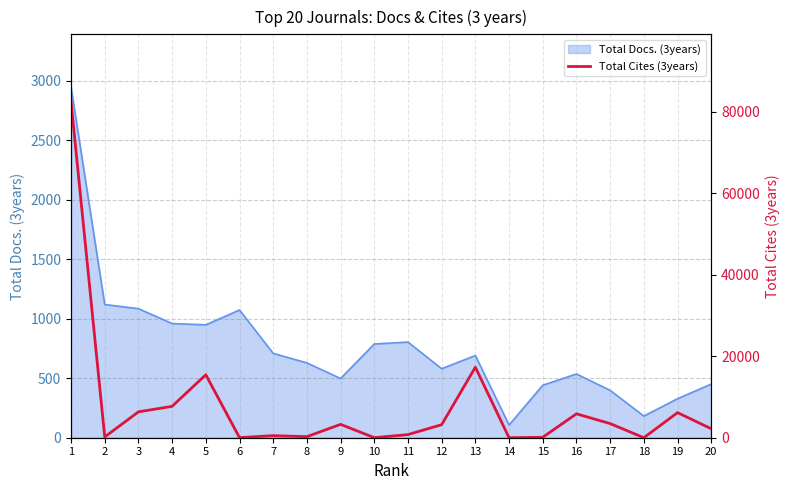

The chart shows a value of 3019 at 20. True or false?

False